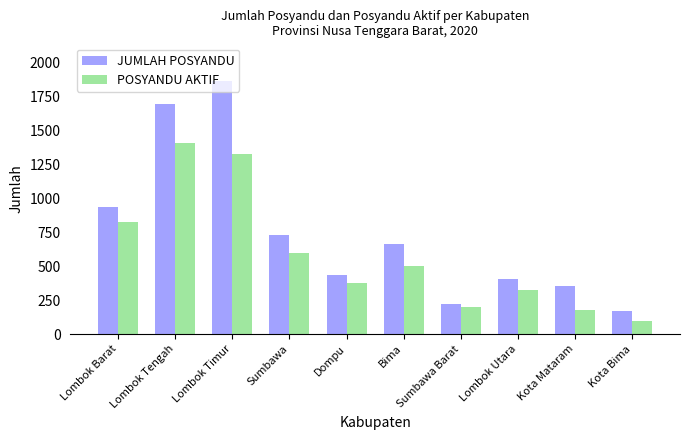

List the series in order of their overall mean, highest first.

JUMLAH POSYANDU, POSYANDU AKTIF